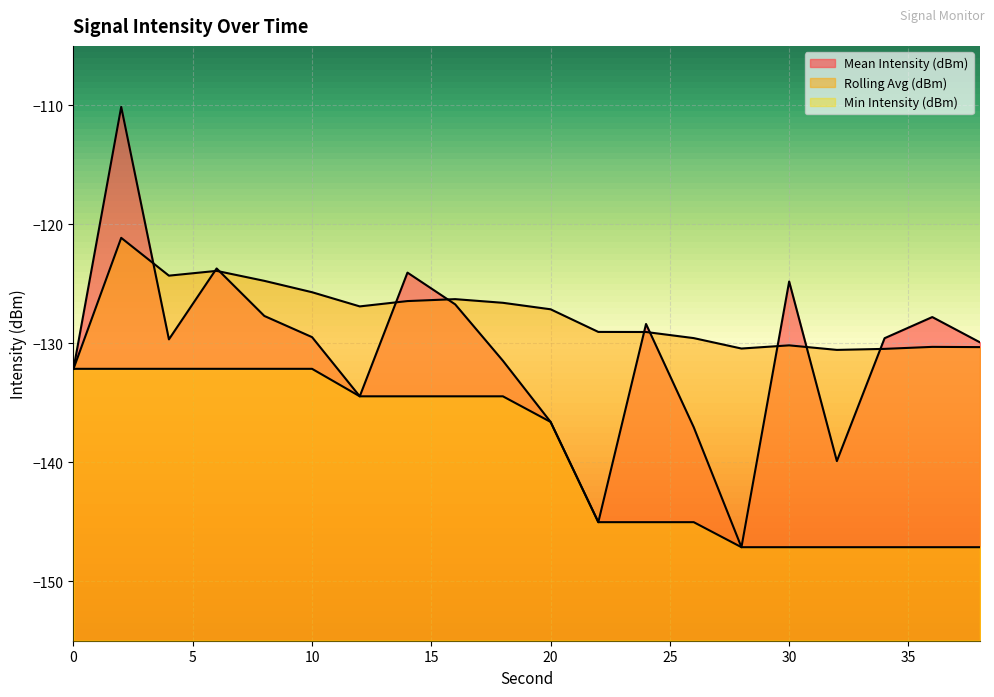

At 32, list the series in order from smallest to largest.

Min Intensity (dBm), Mean Intensity (dBm), Rolling Avg (dBm)